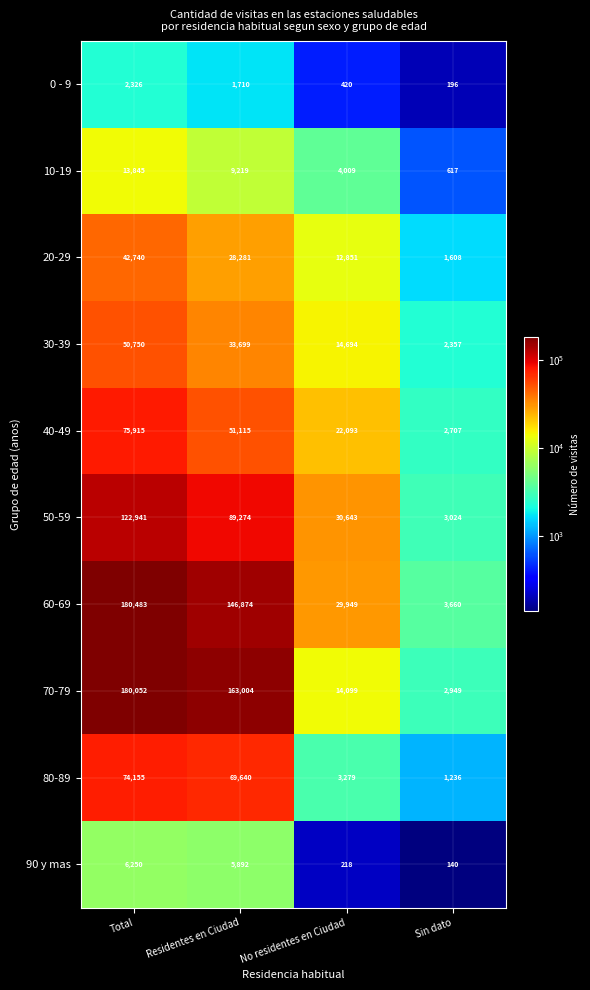

What is the difference between the 60-69 values at Total and Sin dato?

176823